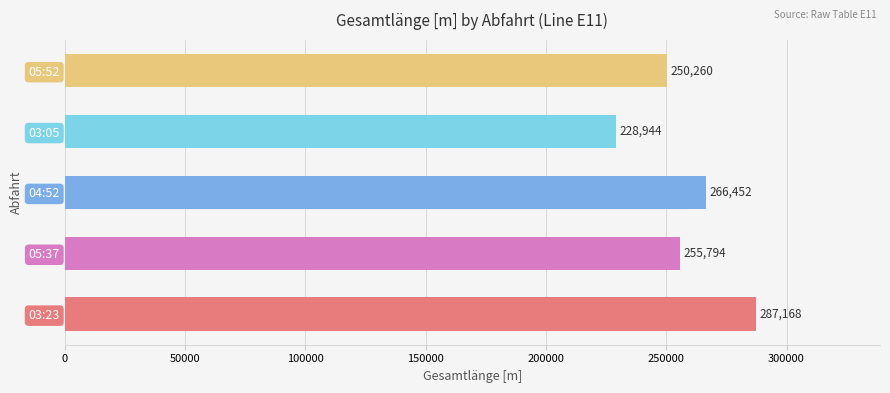

What value does the data have at 04:52, to the nearest 100?

266500